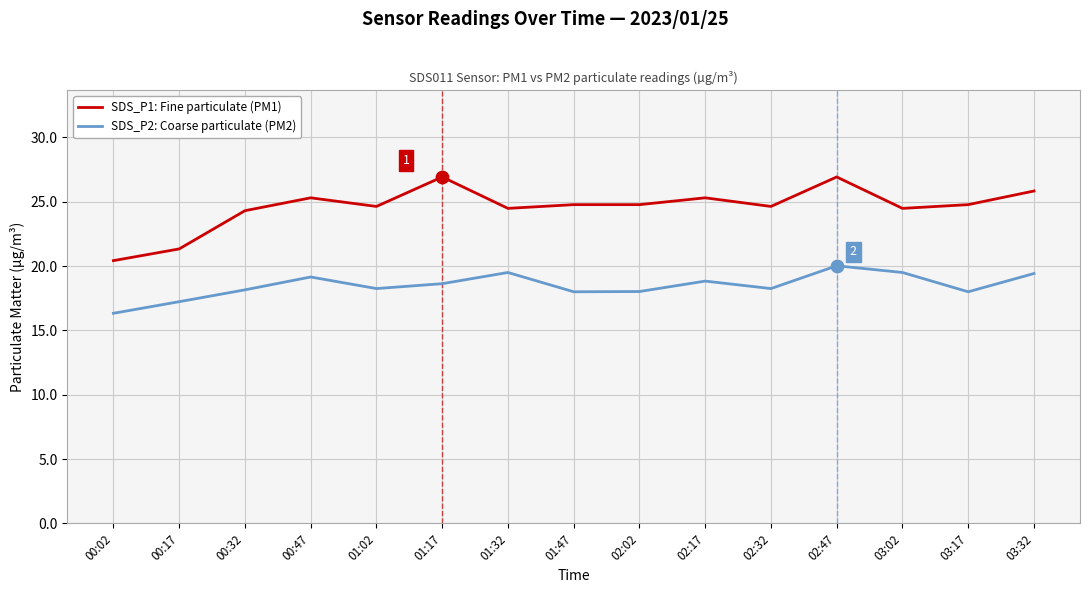

Which series has the largest total across all categories?

SDS_P1: Fine particulate (PM1)